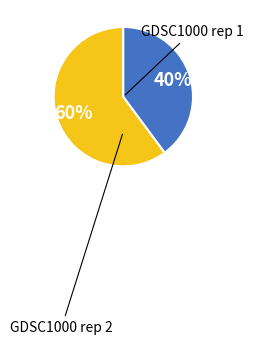

Is there any slice that represents more than half of the pie?

Yes